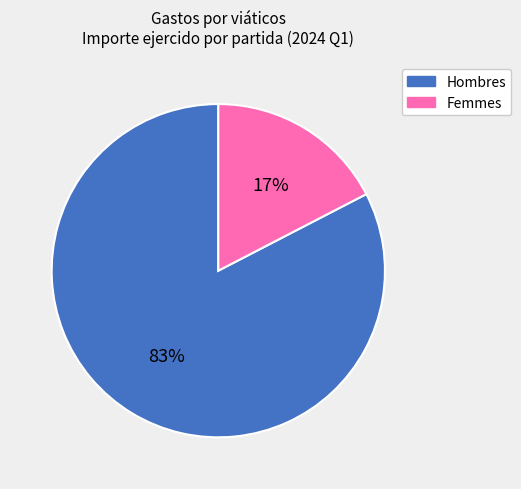

Which has a higher value, Hombres or Femmes?

Hombres